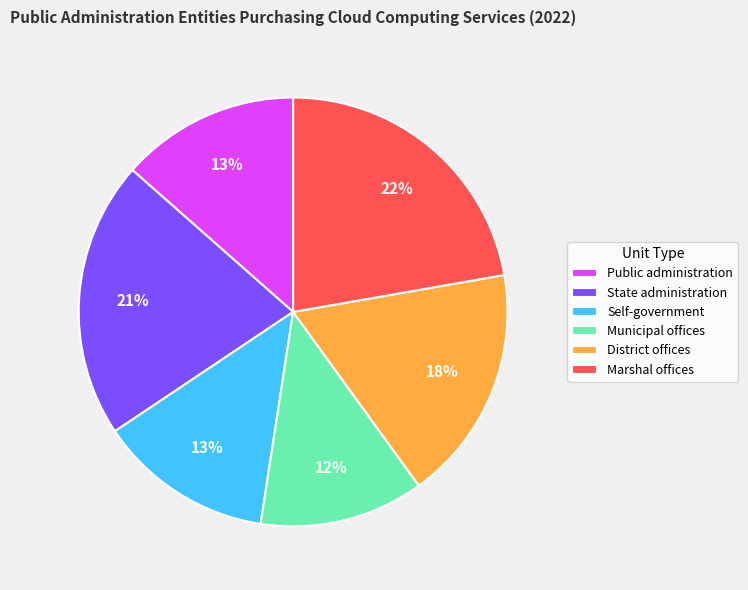

To the nearest percent, what is the difference between the State administration and Municipal offices slice percentages?

9%